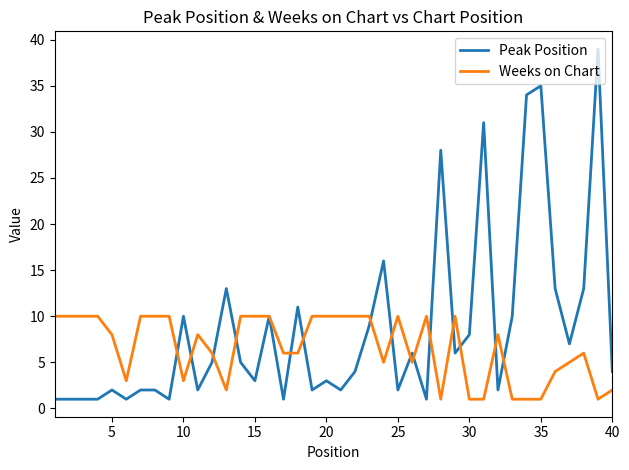

What is the sum of all Weeks on Chart values?

264